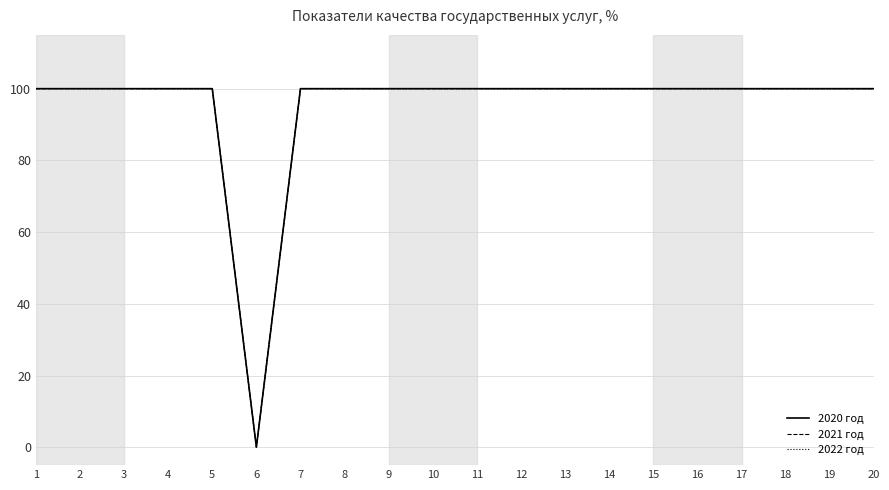

True or false: 2021 год and 2020 год cross at least once.

False